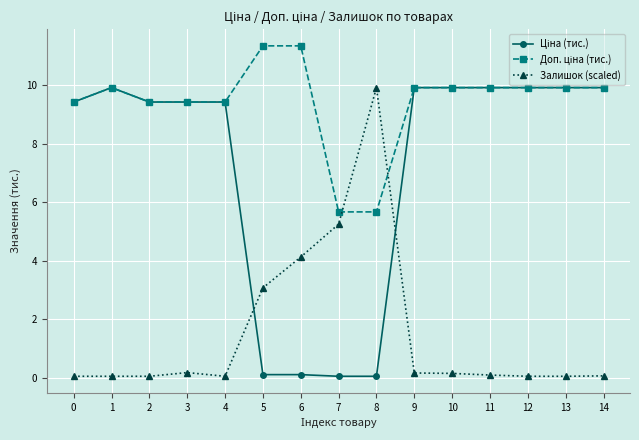

Is it true that Залишок (scaled) equals 0.2 at 10?

True